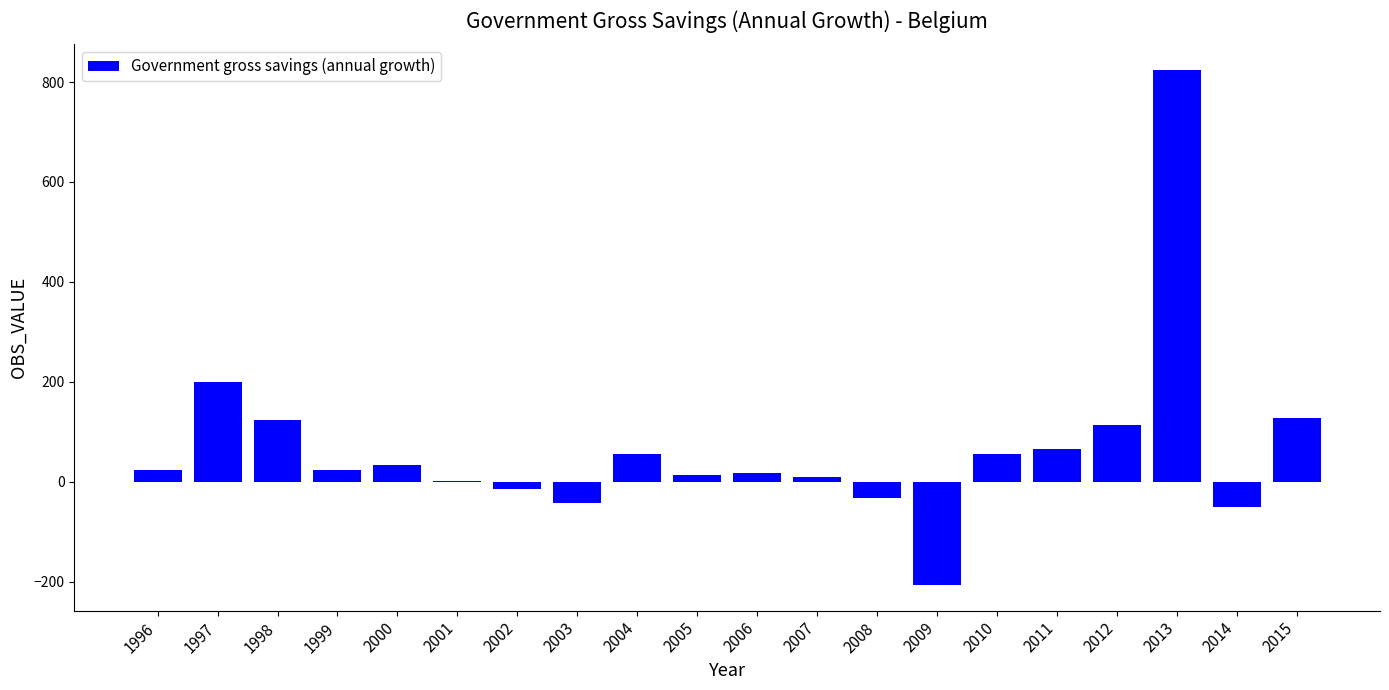

What is the change in value from 2004 to 2015?

+71.1